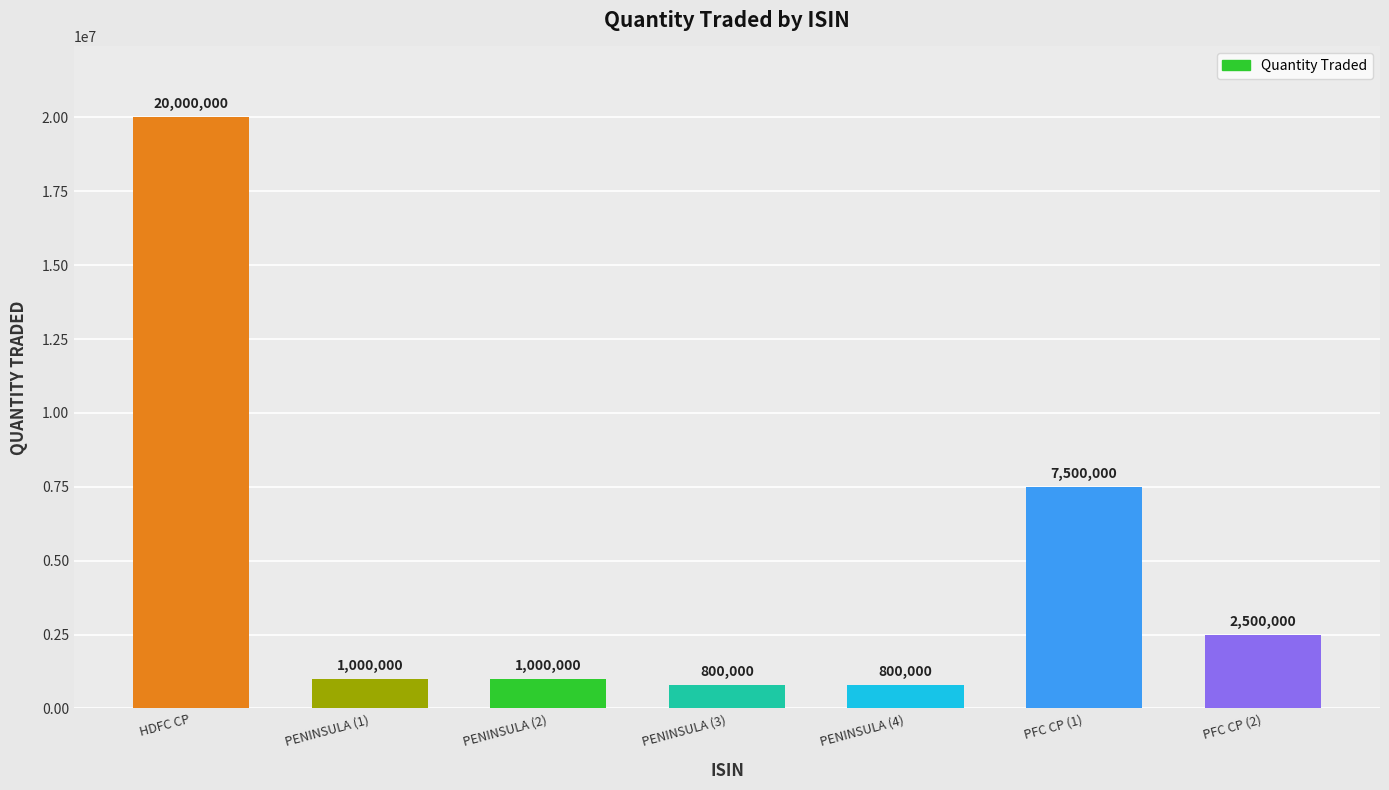

What is the average value?

4800000